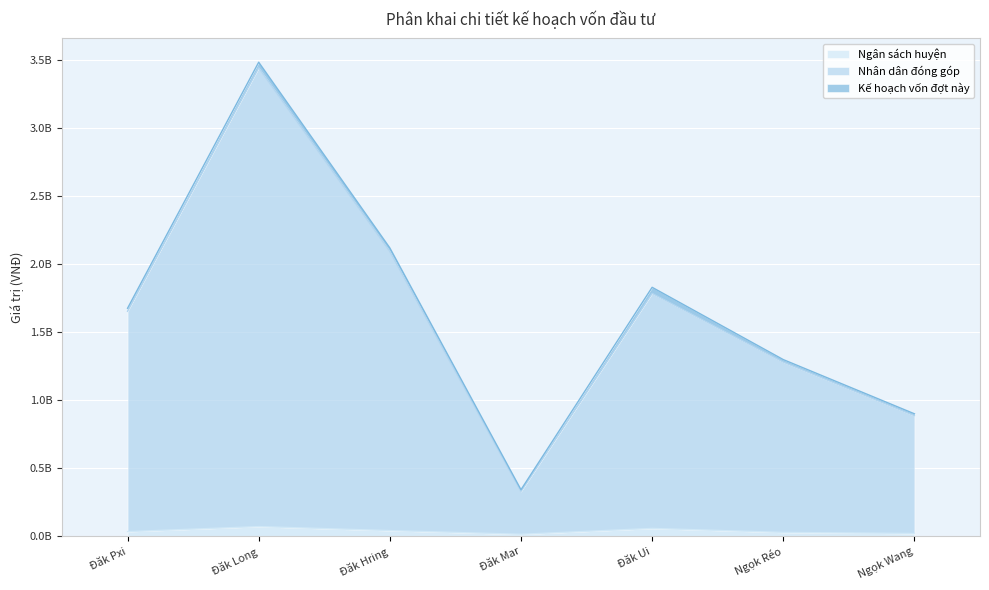

Which series has the largest range (max minus min)?

Nhân dân đóng góp